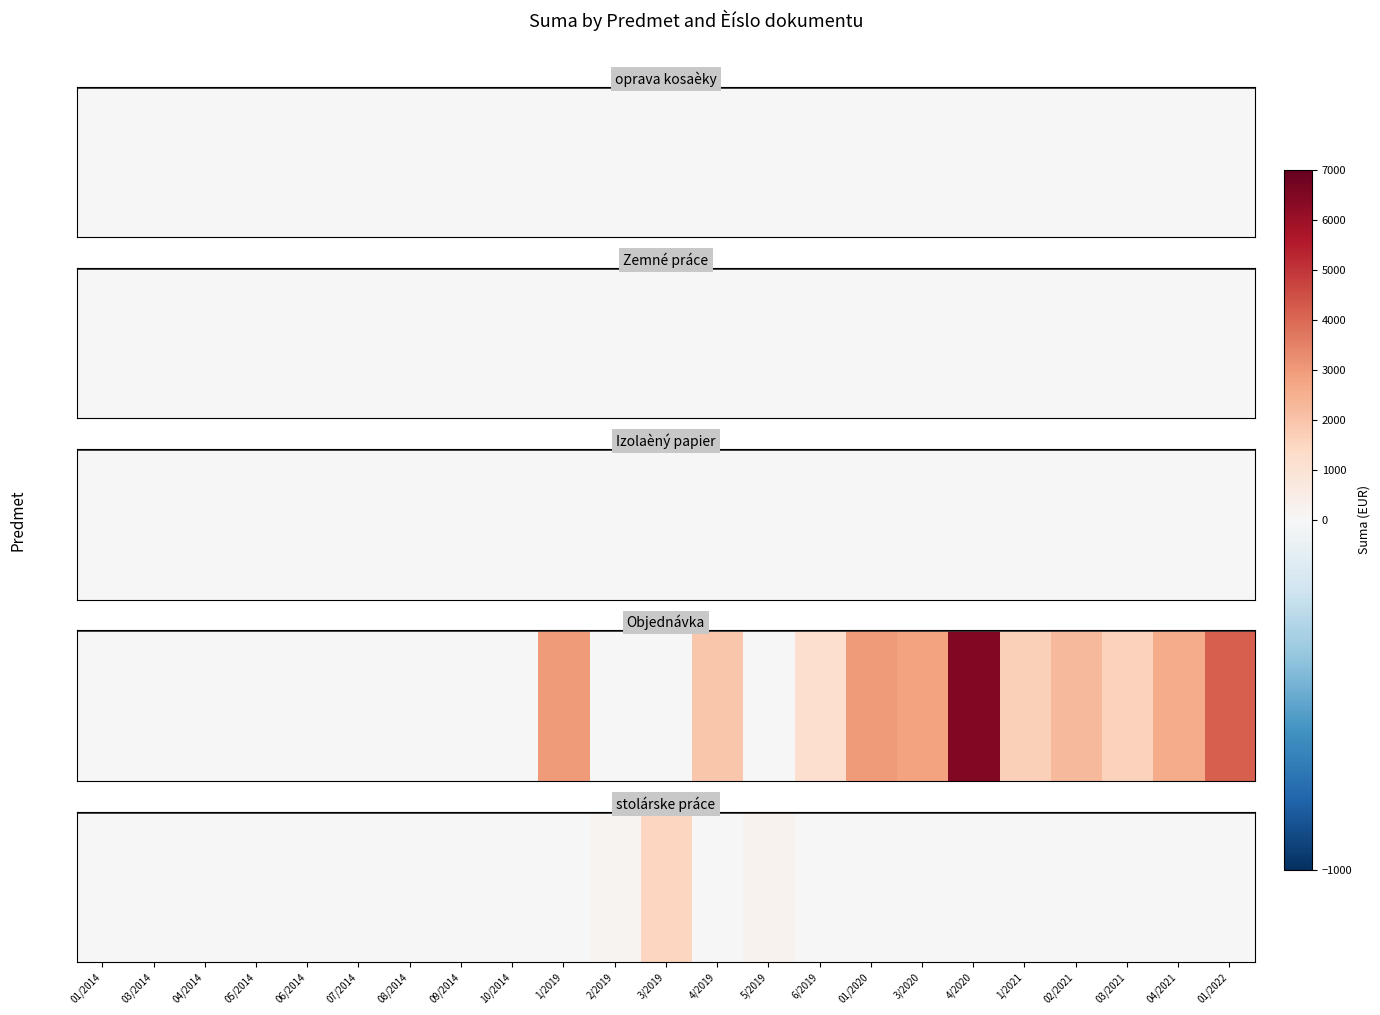

Rank the categories by value from highest to lowest.

3/2019, 5/2019, 2/2019, 01/2014, 03/2014, 04/2014, 05/2014, 06/2014, 07/2014, 08/2014, 09/2014, 10/2014, 1/2019, 4/2019, 6/2019, 01/2020, 3/2020, 4/2020, 1/2021, 02/2021, 03/2021, 04/2021, 01/2022